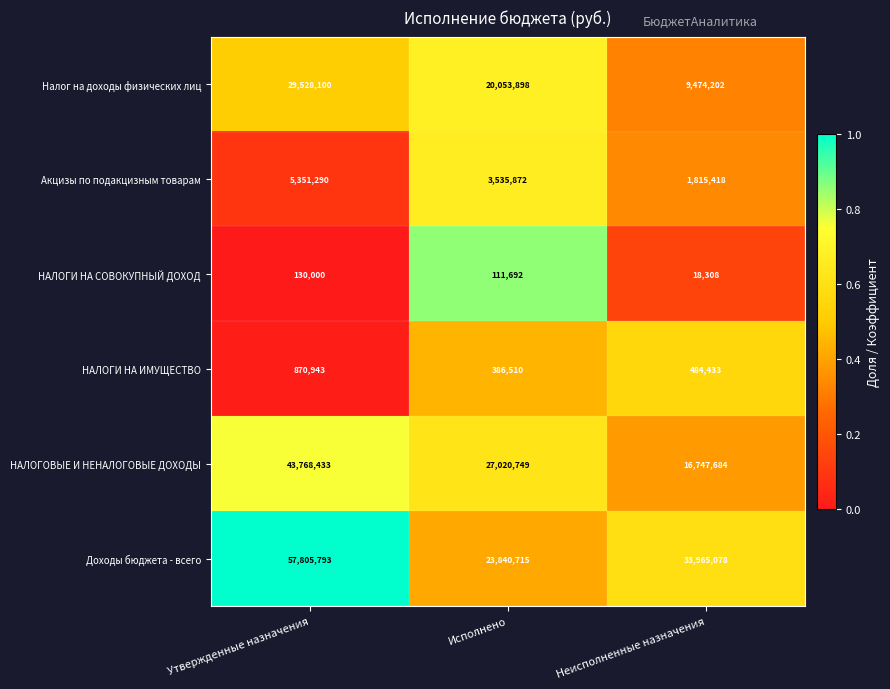

Count the number of categories in the chart.

3